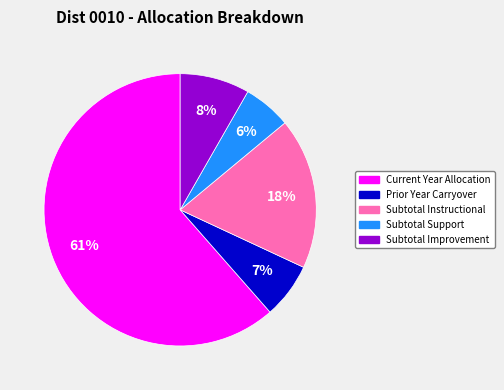

Is there any slice that represents more than half of the pie?

Yes